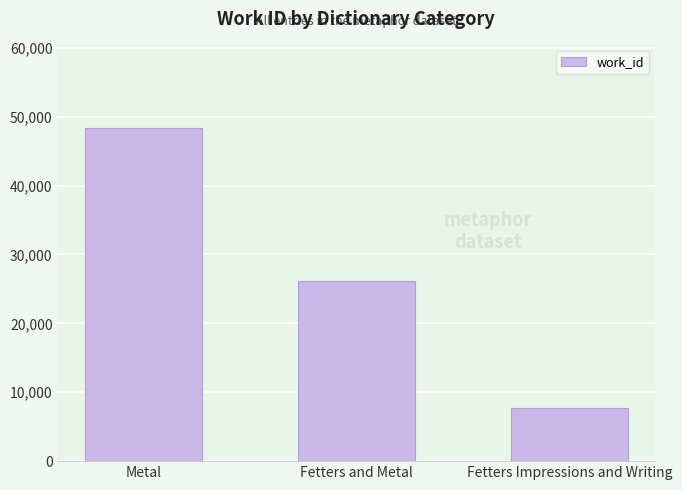

What is the sum of all values?

82310